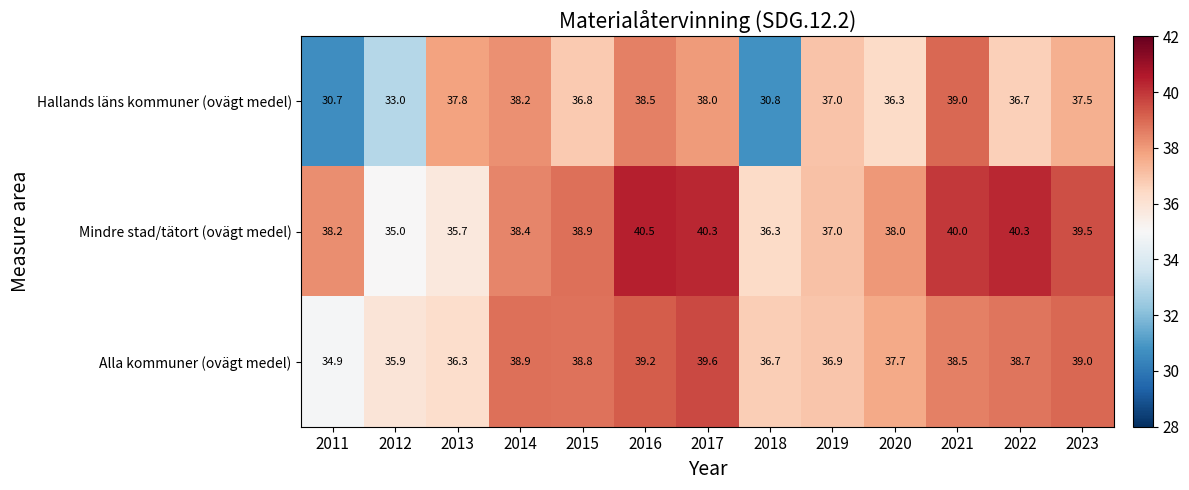

List the series in order of their peak value, highest first.

Mindre stad/tätort (ovägt medel), Alla kommuner (ovägt medel), Hallands läns kommuner (ovägt medel)